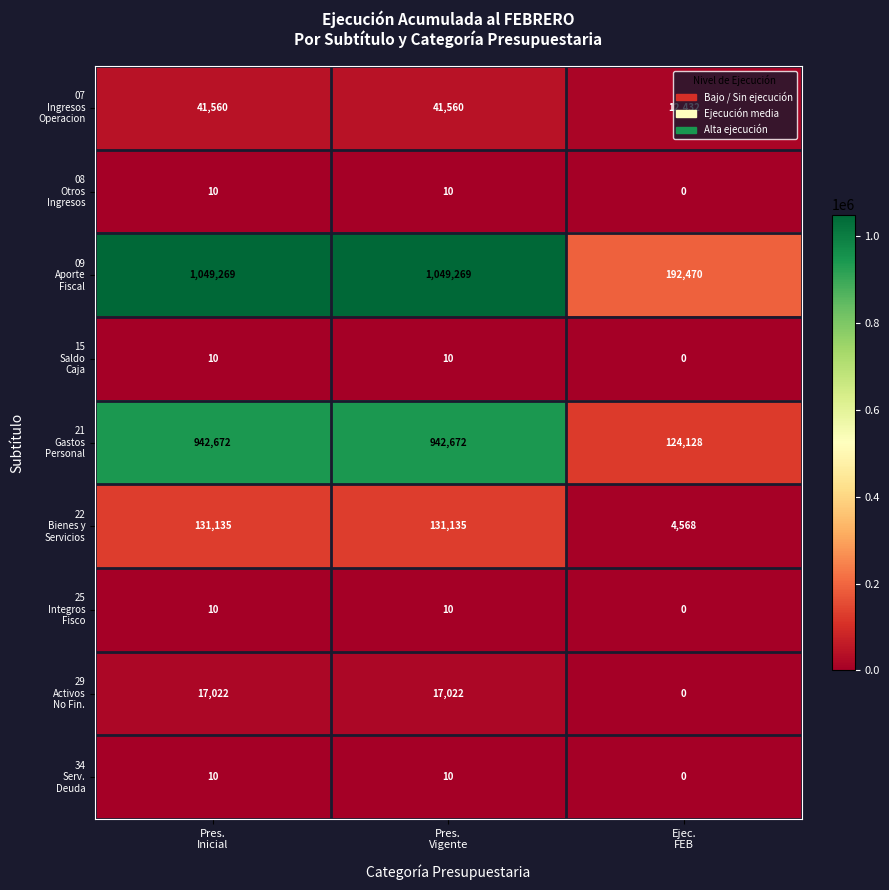

What is the greatest value displayed?

1049269